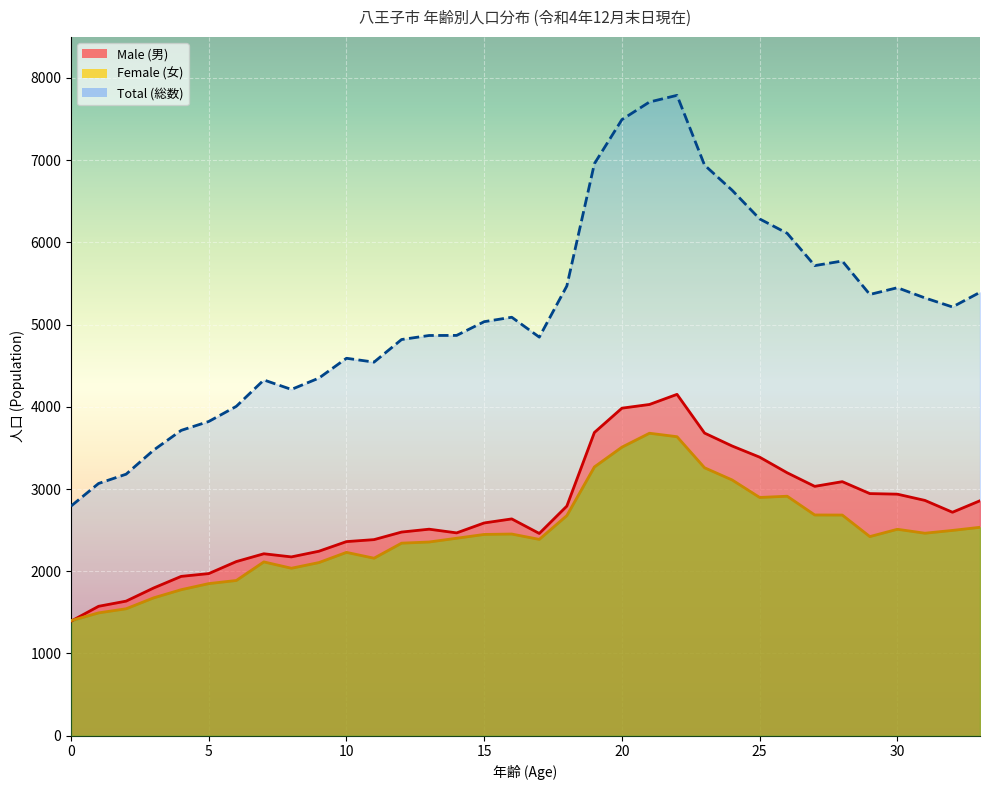

Read the Male value at 16, to the nearest 50.

2650